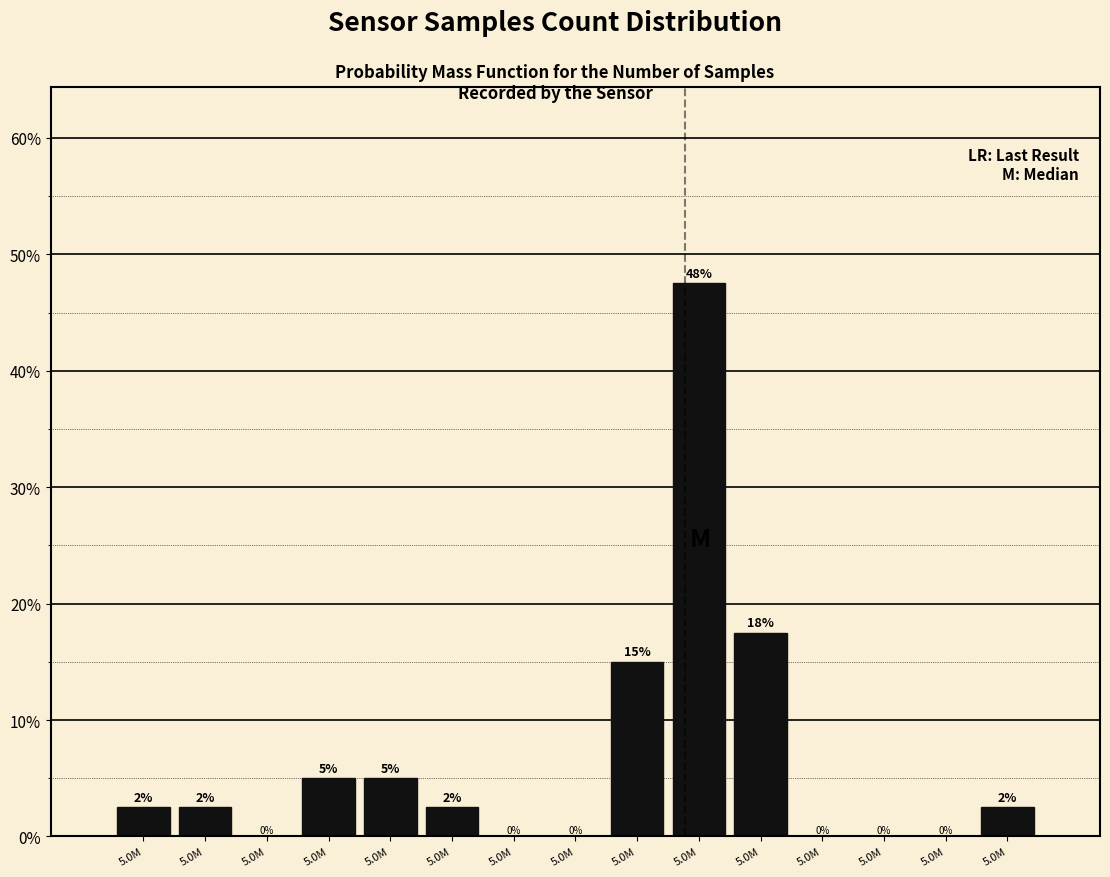

Are the bars horizontal?

No